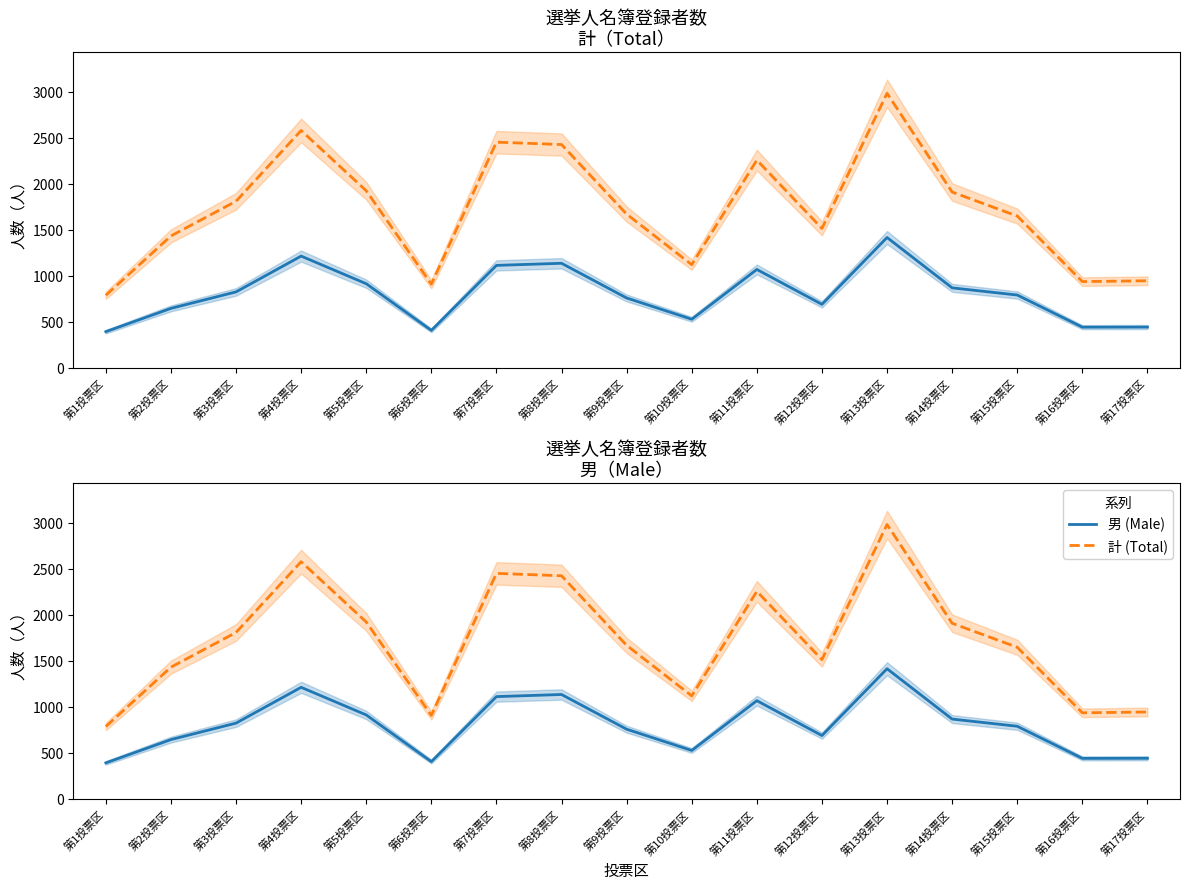

Reading left to right, list all the values displayed in this chart.

計 (Total): 第1投票区=786	第2投票区=1431	第3投票区=1808	第4投票区=2577	第5投票区=1922	第6投票区=907	第7投票区=2450	第8投票区=2424	第9投票区=1668	第10投票区=1119	第11投票区=2255	第12投票区=1513	第13投票区=2981	第14投票区=1908	第15投票区=1647	第16投票区=935	第17投票区=944
男 (Male): 第1投票区=391	第2投票区=644	第3投票区=823	第4投票区=1212	第5投票区=912	第6投票区=405	第7投票区=1111	第8投票区=1134	第9投票区=757	第10投票区=526	第11投票区=1067	第12投票区=688	第13投票区=1414	第14投票区=867	第15投票区=789	第16投票区=440	第17投票区=441